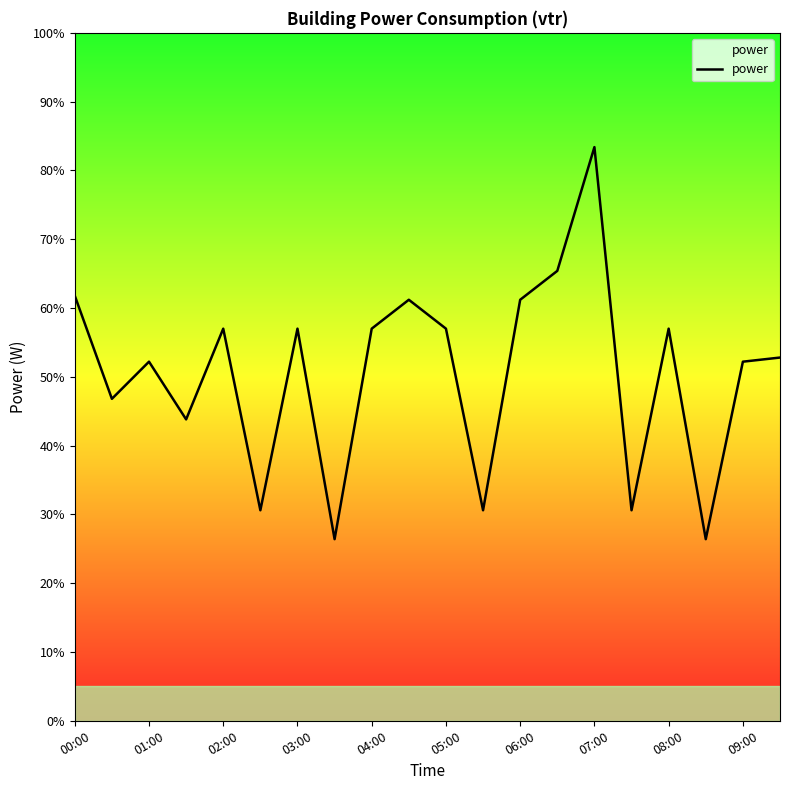

What is the difference between the maximum and minimum values?

57.0